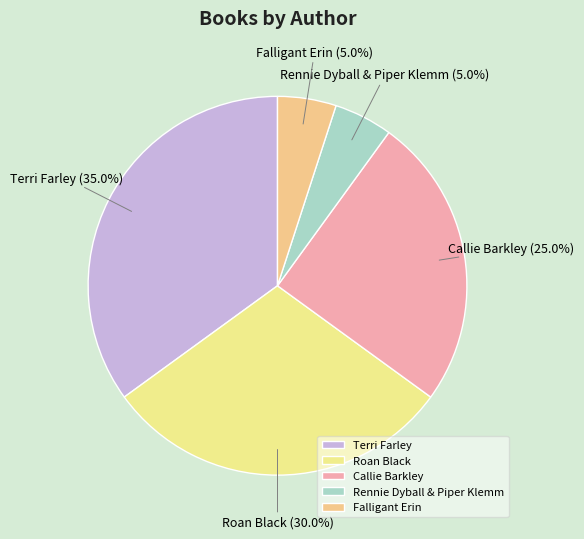

True or false: Roan Black accounts for 21% of the total.

False